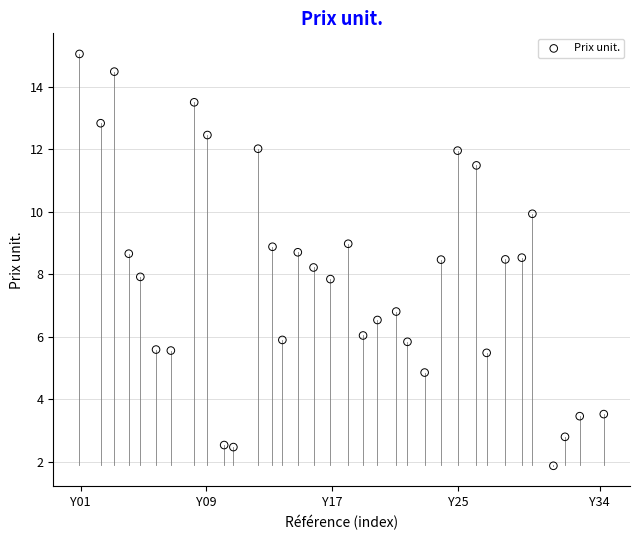

What is the range of Y values (max minus min)?

13.2